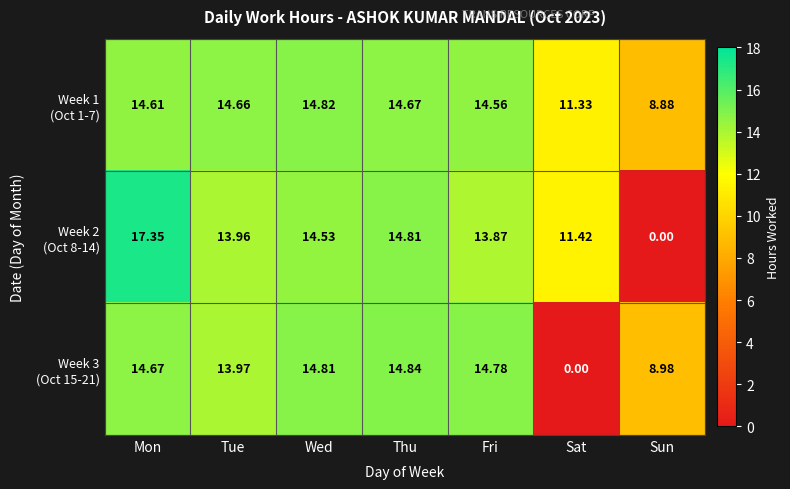

At which category is the sum across all series the highest?

Mon